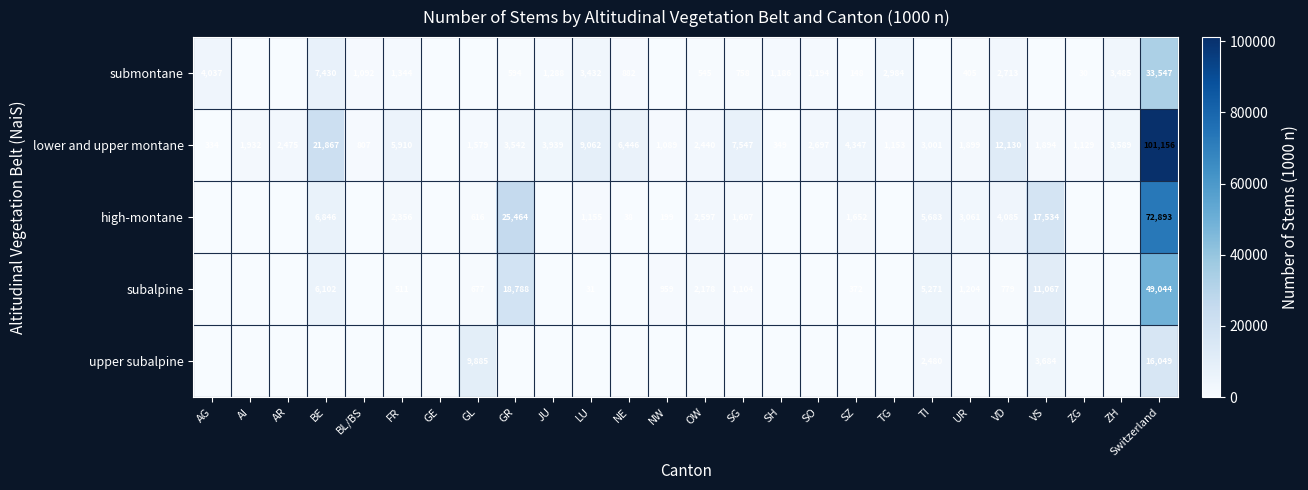

What is the difference between the lower and upper montane values at AG and VD?

11796